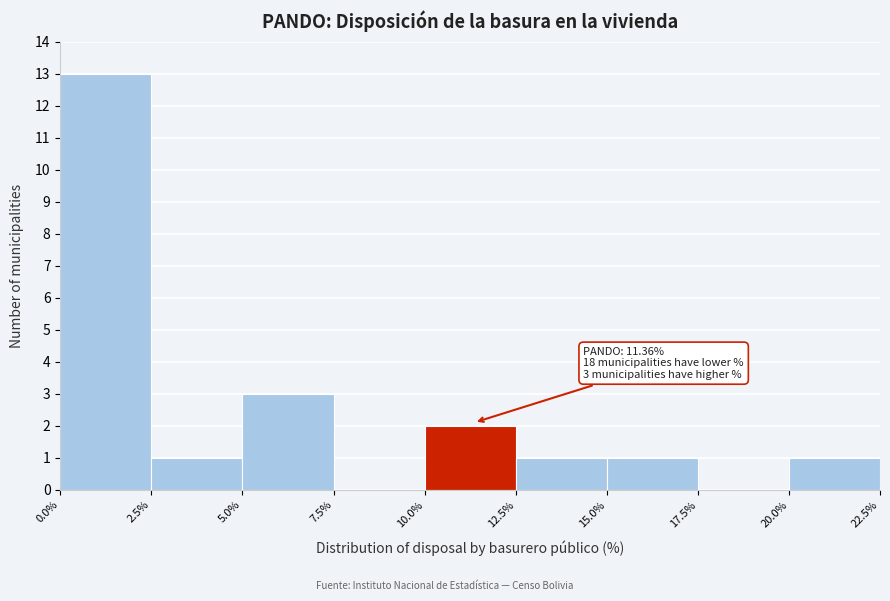

Which range on the x-axis has the tallest bar?

0.0% to 2.5%